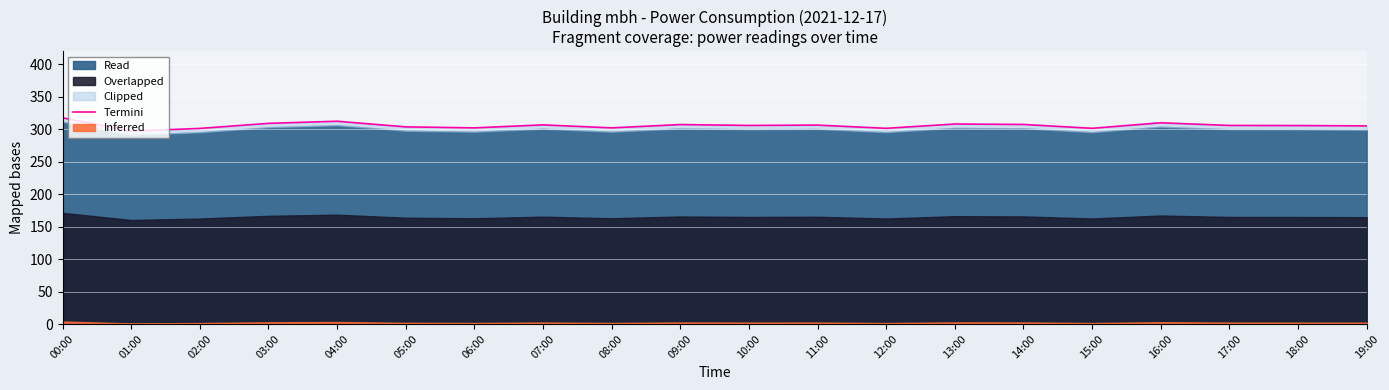

Reading right to left, extract all data points from this chart.

305.0	305.5	305.7	309.7	301.2	307.2	307.9	301.2	306.2	305.7	307.0	301.9	306.5	301.9	303.4	312.1	308.9	301.1	297.0	317.4